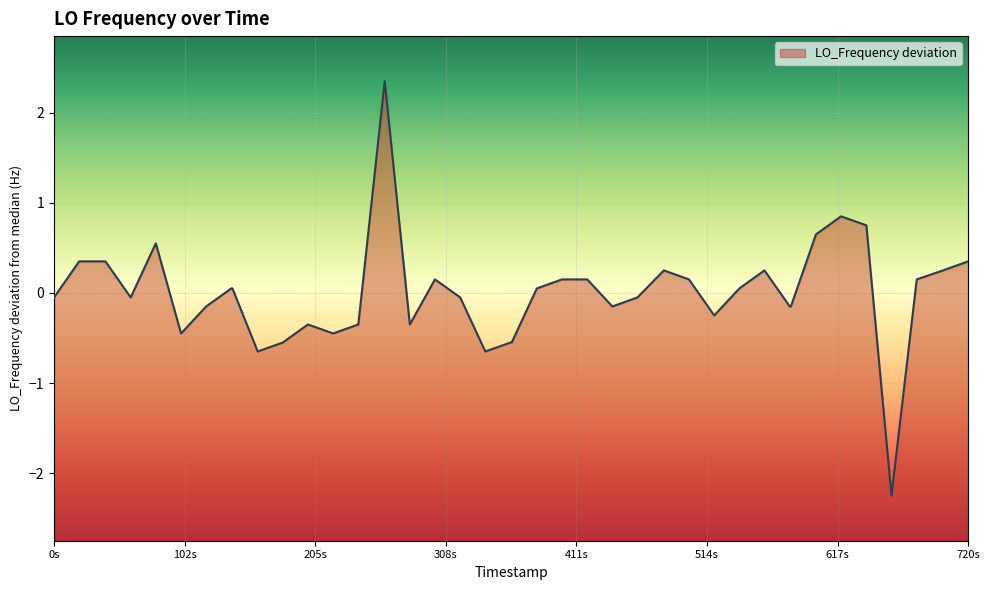

What is the difference between the maximum and minimum values?

4.6